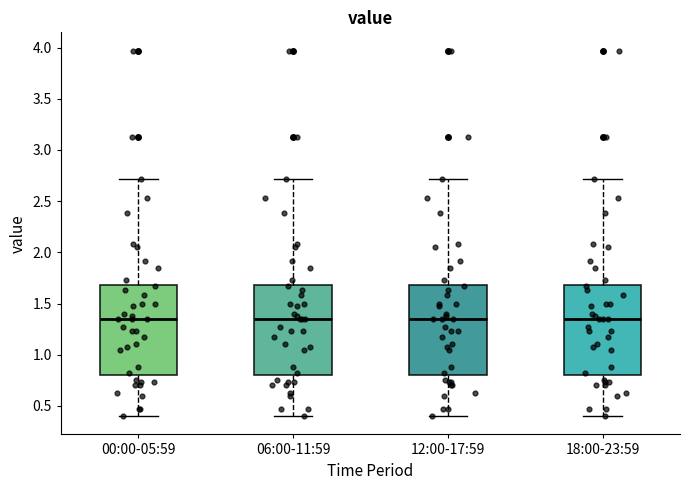

Reading left to right, read every box against the y-axis: the position of its median line, the range the box covers, and the ends of its whiskers. The values are not printed on the chart, so give them approximately, as read against the axis.

00:00-05:59: median 1.35, box 0.80 to 1.70, whiskers 0.40 to 2.70
06:00-11:59: median 1.35, box 0.80 to 1.70, whiskers 0.40 to 2.70
12:00-17:59: median 1.35, box 0.80 to 1.70, whiskers 0.40 to 2.70
18:00-23:59: median 1.35, box 0.80 to 1.70, whiskers 0.40 to 2.70